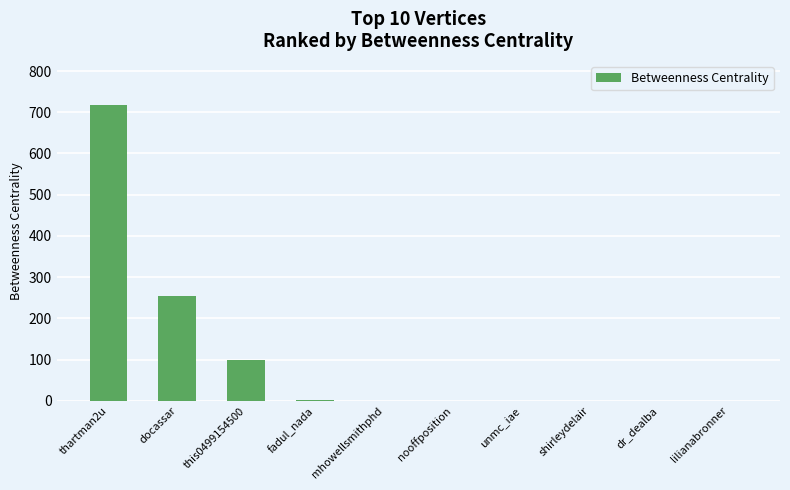

The chart shows a value of 274 at mhowellsmithphd. True or false?

False